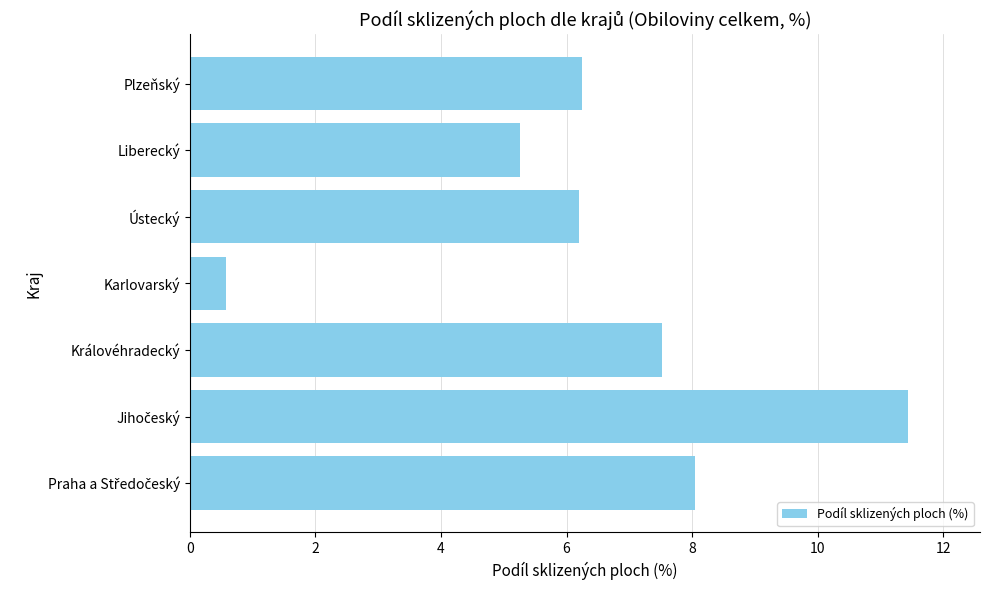

Reading bottom to top, list all the values displayed in this chart.

8.1	11.4	7.5	0.6	6.2	5.3	6.2